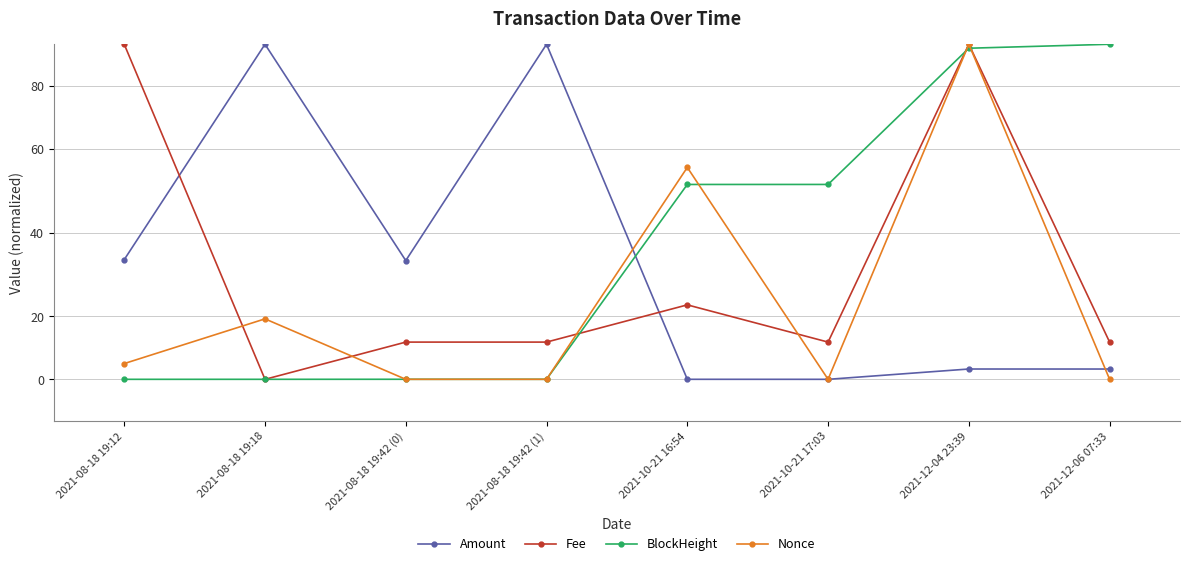

What are all the series names shown in the legend?

Amount, Fee, BlockHeight, Nonce